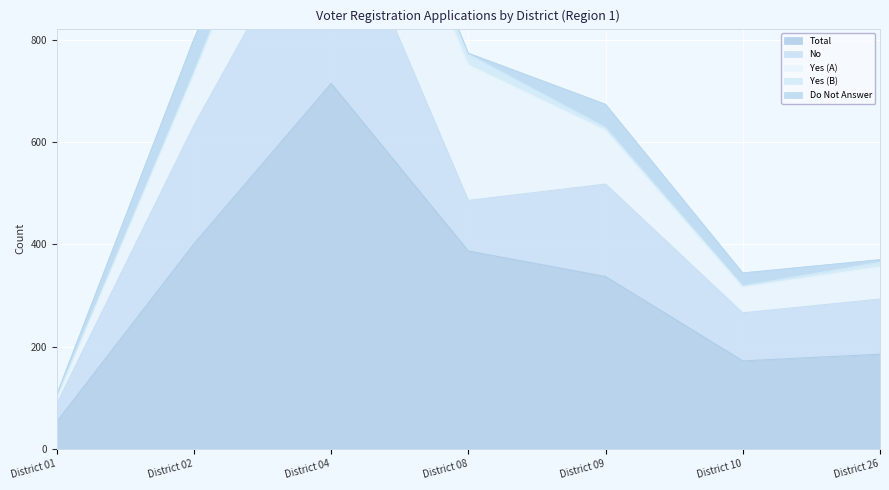

Reading left to right, list all the values displayed in this chart.

Total: District 01=53	District 02=401	District 04=715	District 08=387	District 09=337	District 10=172	District 26=185
No: District 01=35	District 02=232	District 04=401	District 08=99	District 09=181	District 10=94	District 26=108
Yes (A): District 01=13	District 02=99	District 04=271	District 08=265	District 09=105	District 10=50	District 26=63
Yes (B): District 01=0	District 02=6	District 04=21	District 08=21	District 09=6	District 10=3	District 26=9
Do Not Answer: District 01=5	District 02=64	District 04=22	District 08=2	District 09=45	District 10=25	District 26=5